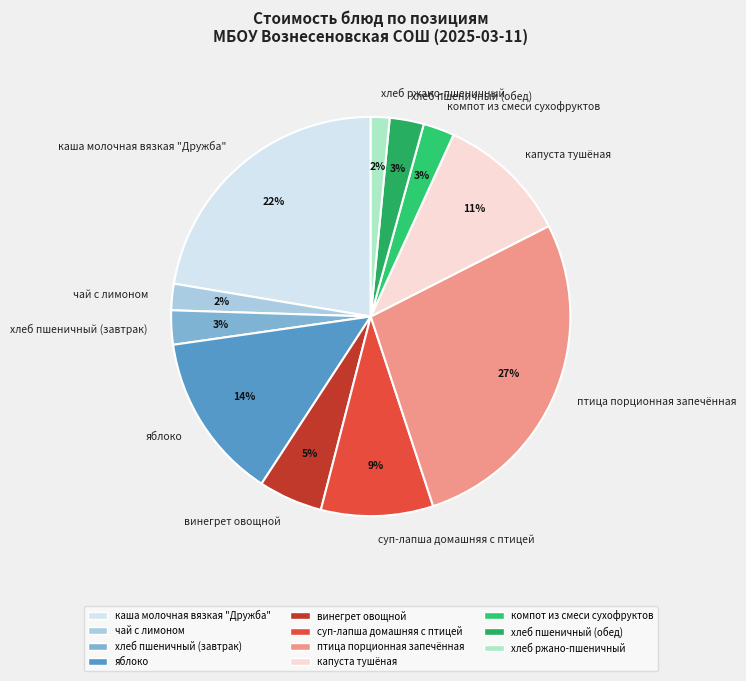

Does суп-лапша домашняя с птицей account for over 50% of the chart?

No